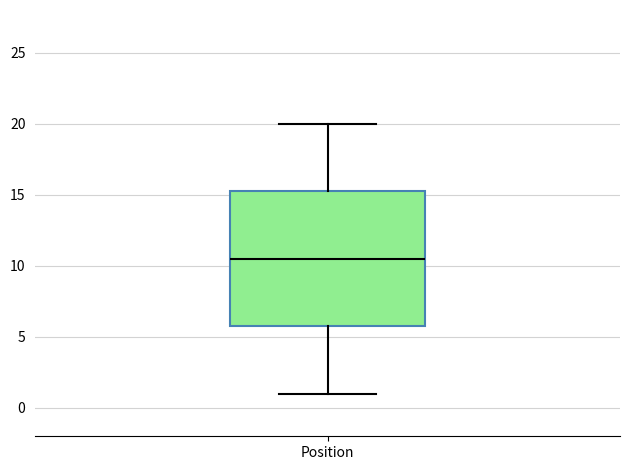

Transcribe this box plot: give where the median line is, the range the box spans, and where the two whiskers end, as read against the y-axis. The values are not printed on the chart, so give them approximately, as read against the axis.

median 10.5, box 6.0 to 15.5, whiskers 1.0 to 20.0